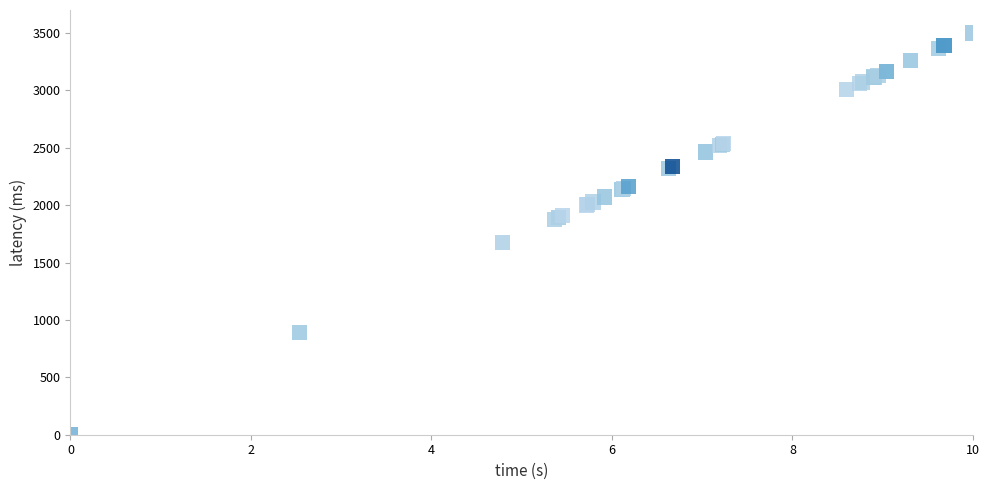

What Y value in the scatter plot is closest to 1750?

1675.7